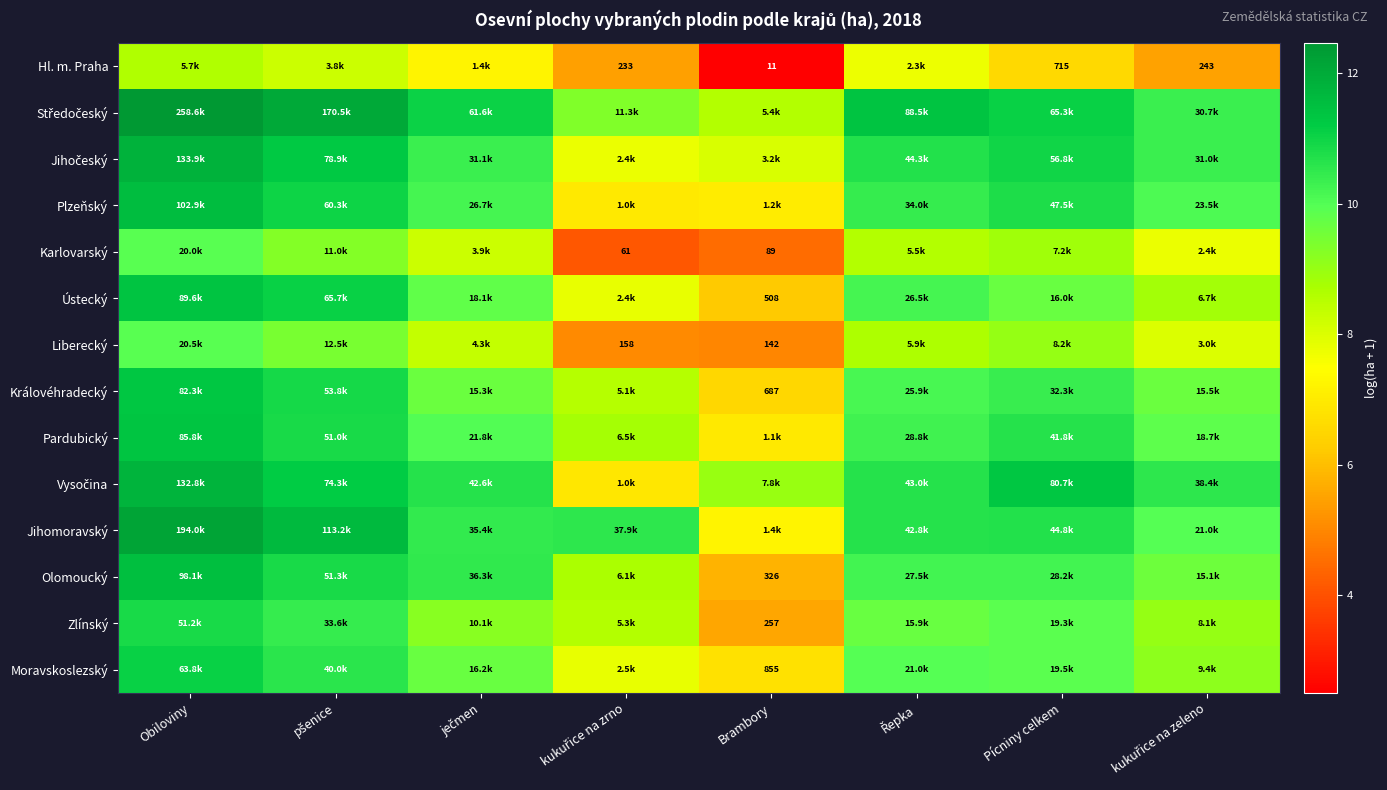

What is the difference between the highest and lowest values at Řepka?

3.7